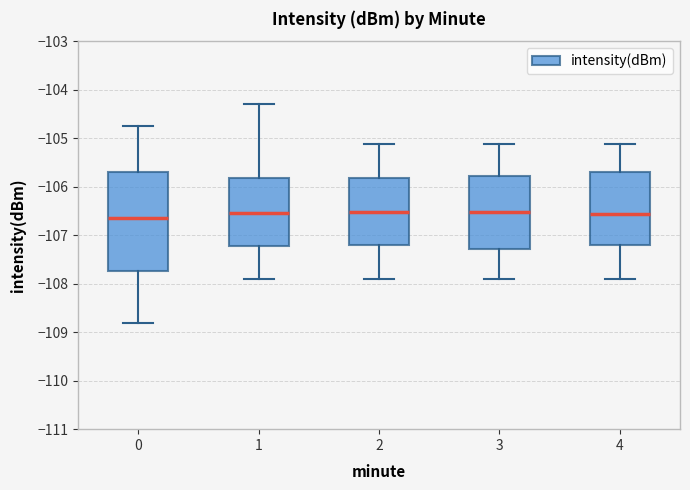

Reading left to right, read every box against the y-axis: the position of its median line, the range the box covers, and the ends of its whiskers. The values are not printed on the chart, so give them approximately, as read against the axis.

0: median -106.6, box -107.7 to -105.7, whiskers -108.8 to -104.7
1: median -106.5, box -107.2 to -105.8, whiskers -107.9 to -104.3
2: median -106.5, box -107.2 to -105.8, whiskers -107.9 to -105.1
3: median -106.5, box -107.3 to -105.8, whiskers -107.9 to -105.1
4: median -106.6, box -107.2 to -105.7, whiskers -107.9 to -105.1